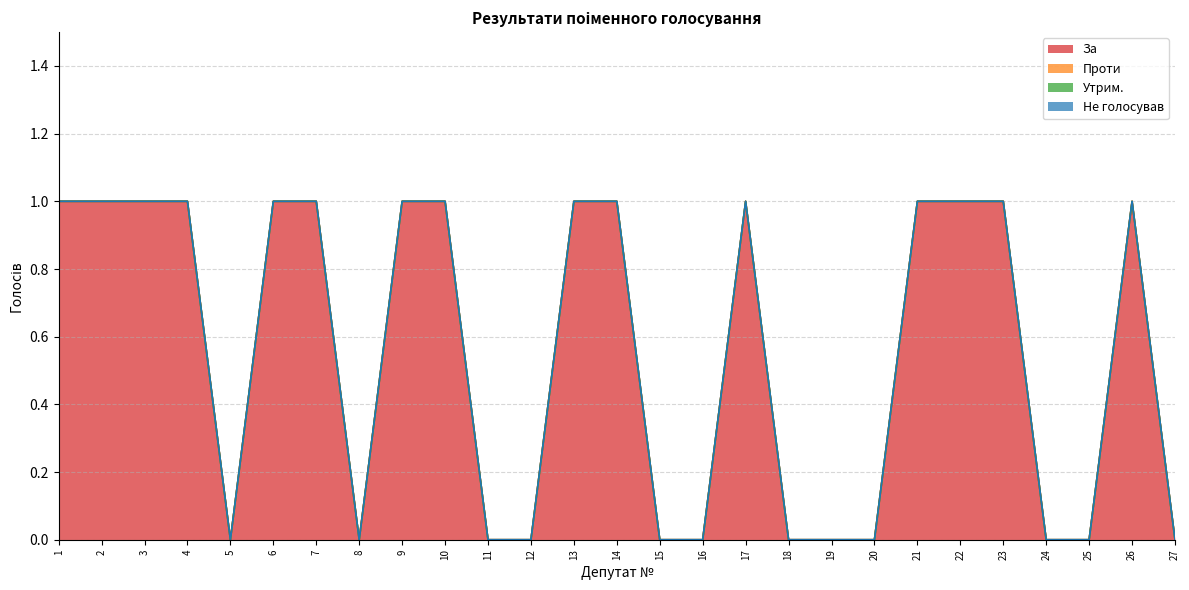

True or false: Не голосував and Утрим. intersect in this chart.

False